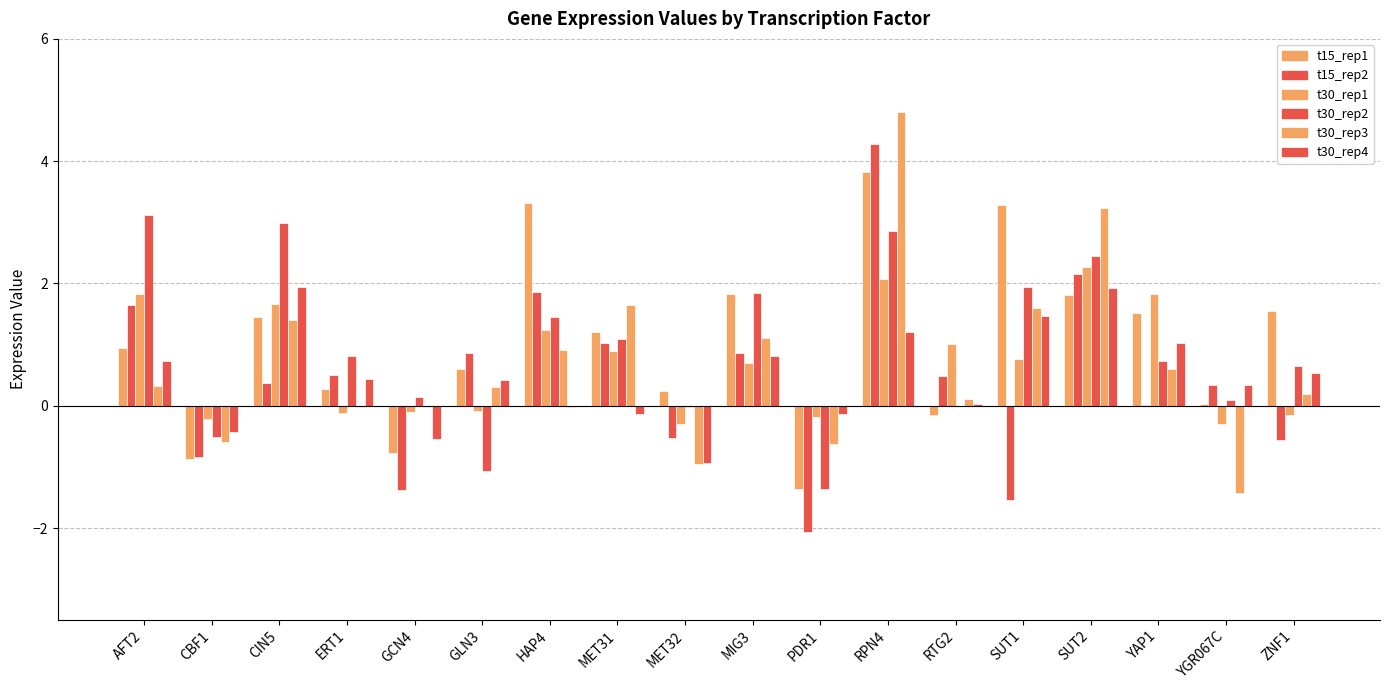

How many categories are shown in the chart?

18